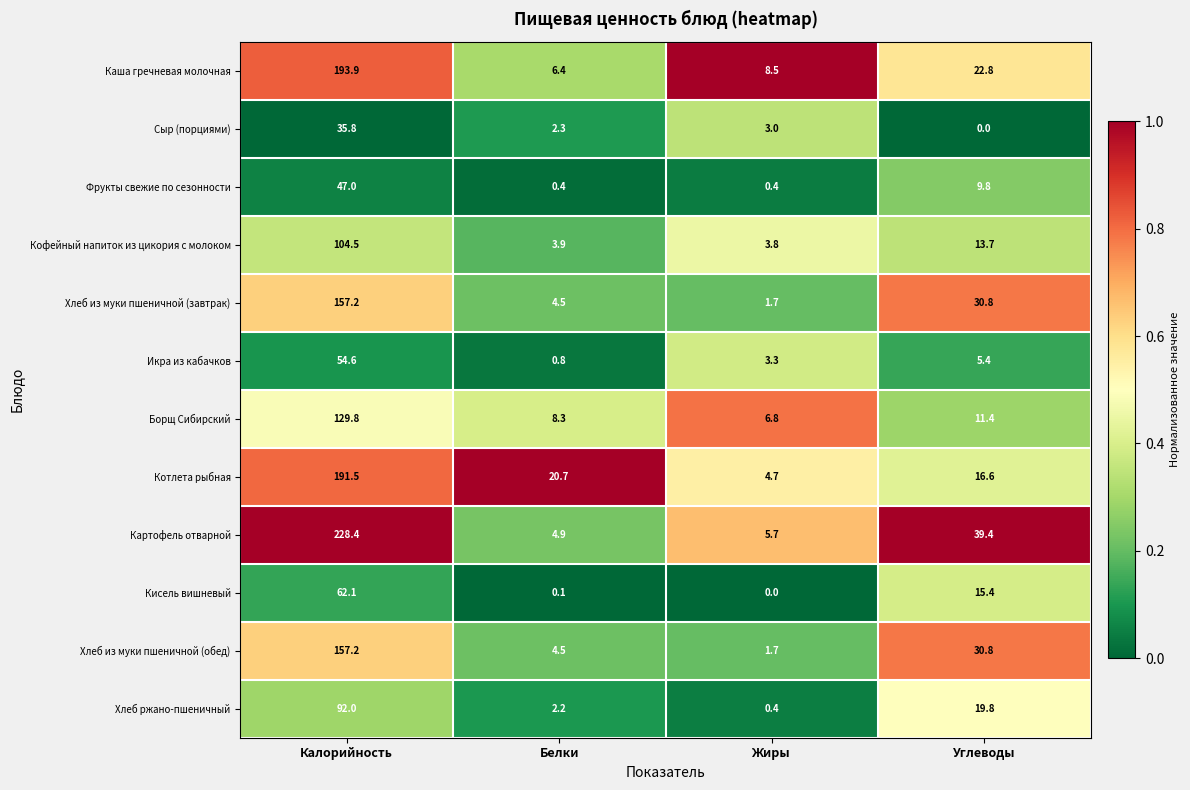

The Фрукты свежие по сезонности series shows 0.4 at Жиры. True or false?

True